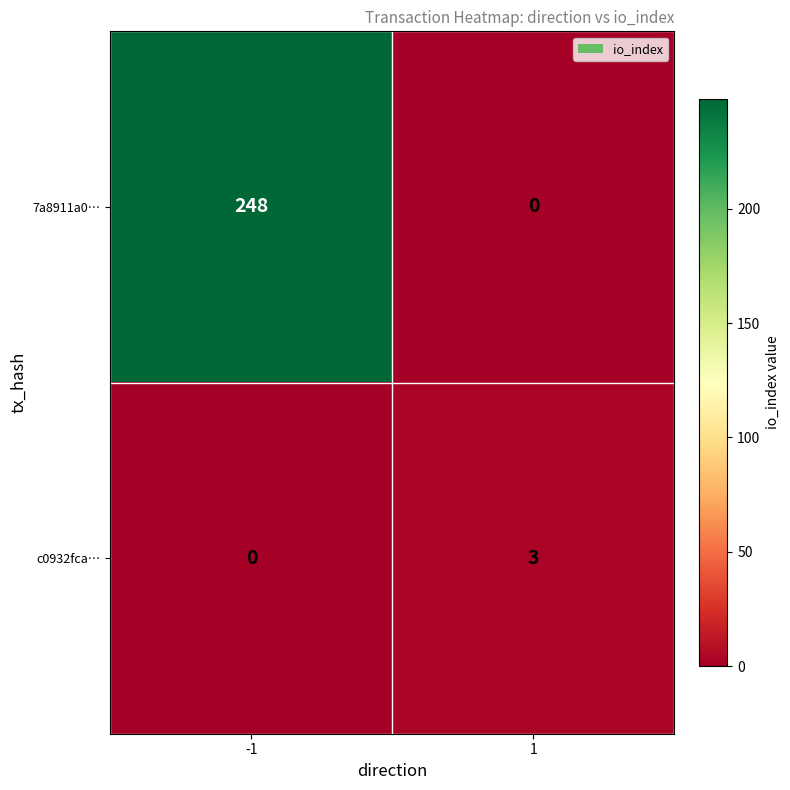

Which series changed the most between -1 and 1?

7a8911a0…